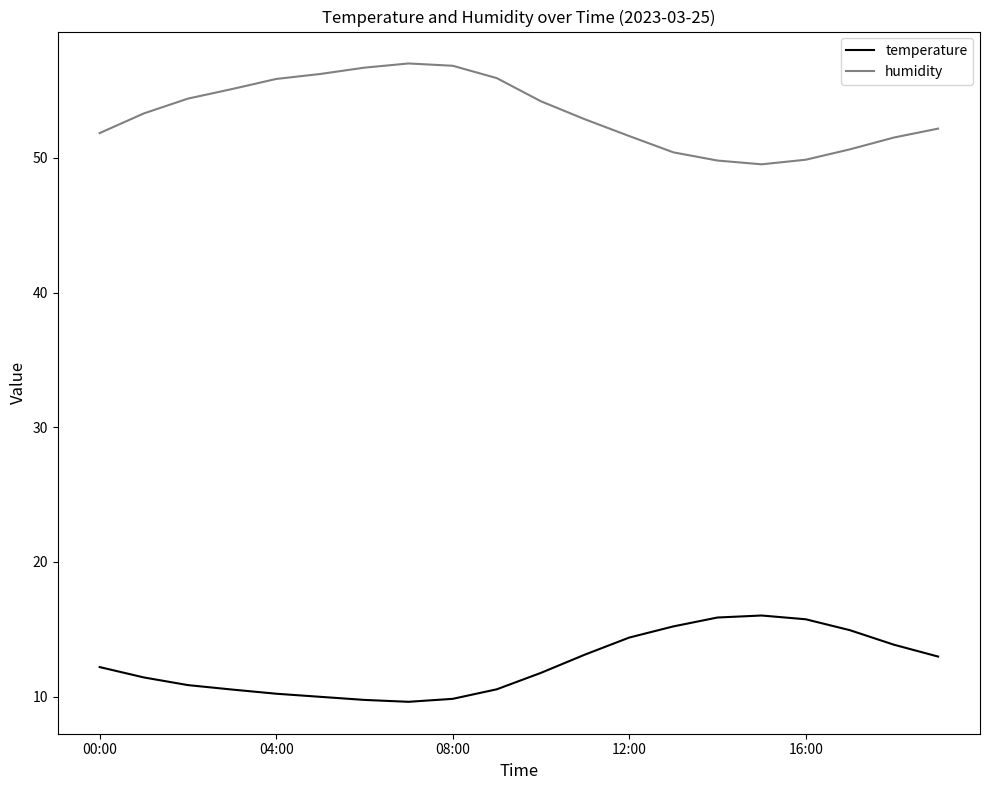

What is the sum of all temperature values?

248.8